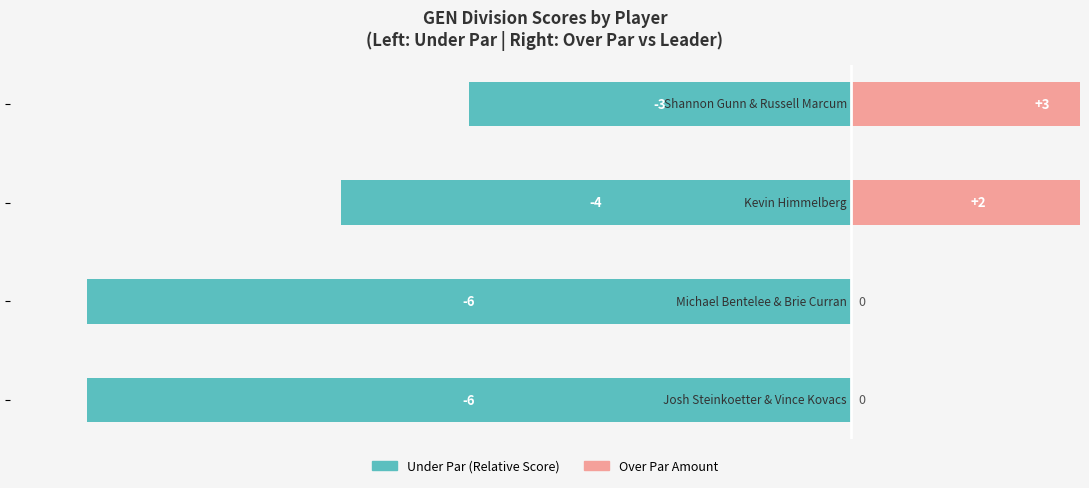

True or false: Over Par Amount has a value of -32.4 at −100.

False